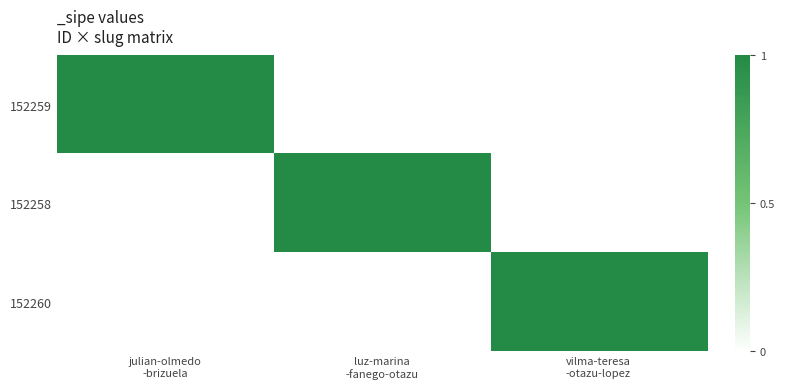

Reading right to left, transcribe all the data shown in this chart.

152259: vilma-teresa
-otazu-lopez=0	luz-marina
-fanego-otazu=0	julian-olmedo
-brizuela=1
152258: vilma-teresa
-otazu-lopez=0	luz-marina
-fanego-otazu=1	julian-olmedo
-brizuela=0
152260: vilma-teresa
-otazu-lopez=1	luz-marina
-fanego-otazu=0	julian-olmedo
-brizuela=0